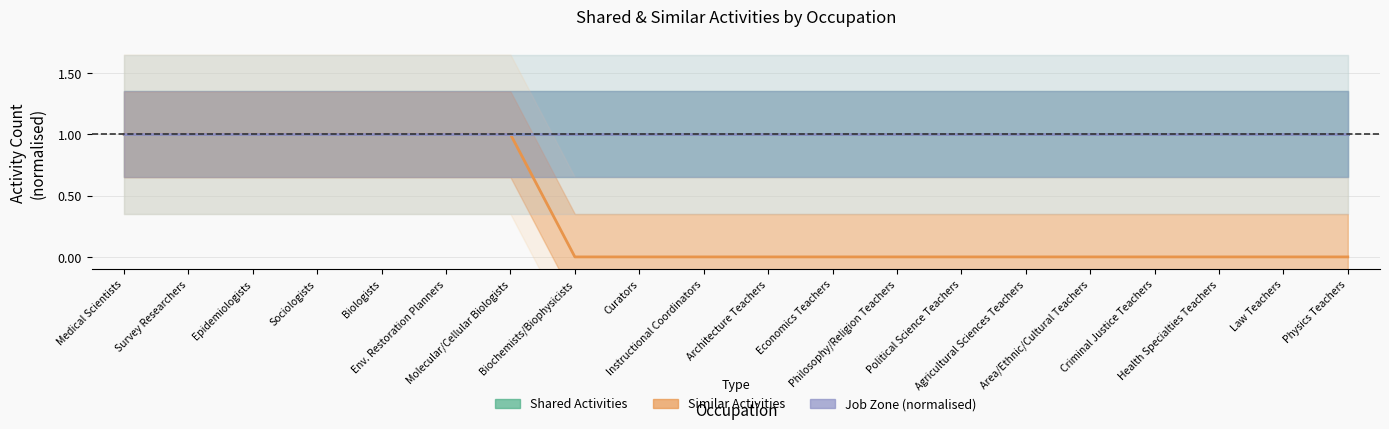

What is the approximate value of Shared Activities at Philosophy/Religion Teachers?

1